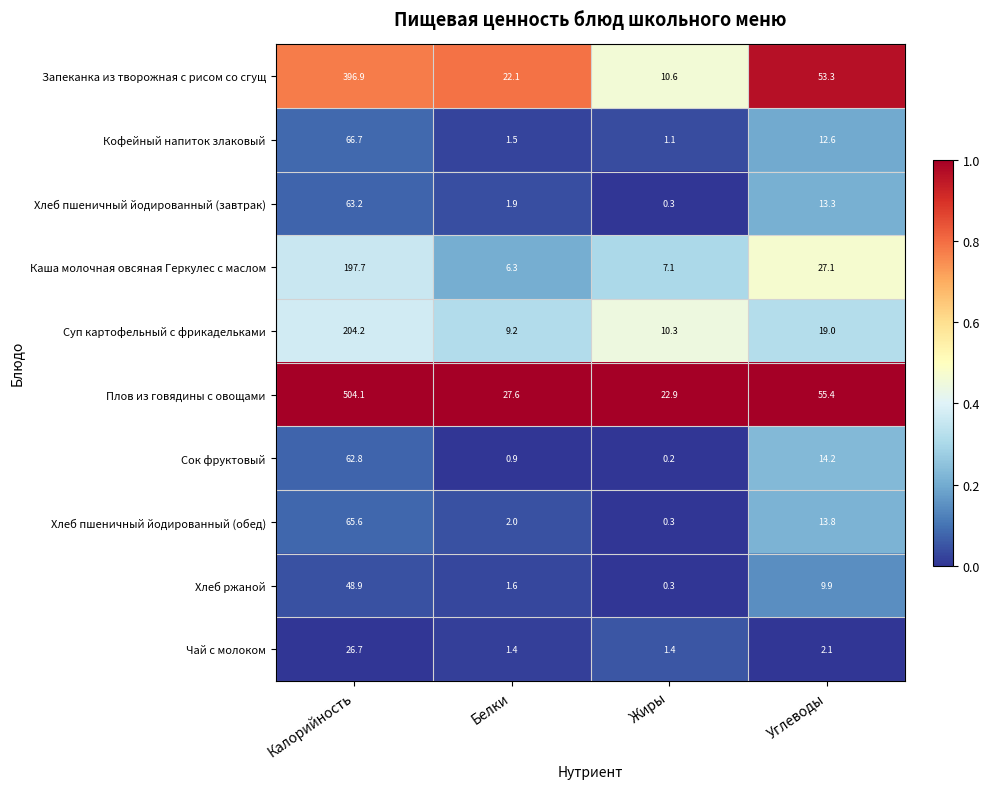

What is the difference between the second highest and second lowest values in the Каша молочная овсяная Геркулес с маслом series?

20.0